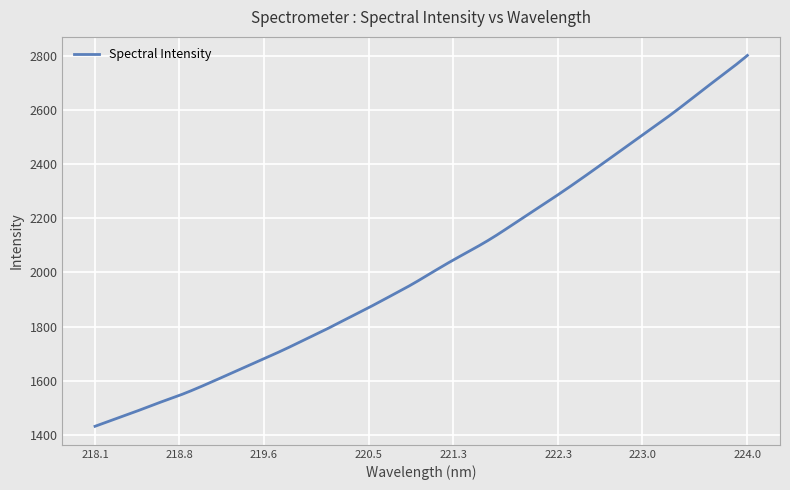

What is the minimum value shown in the chart?

1431.9